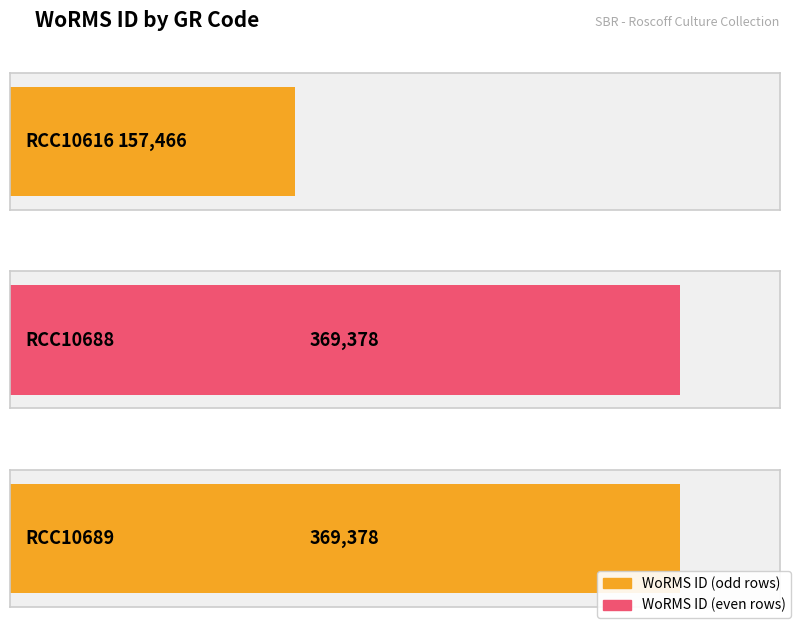

Reading right to left, list all the values displayed in this chart.

RCC10689=369378	RCC10688=369378	RCC10616=157466